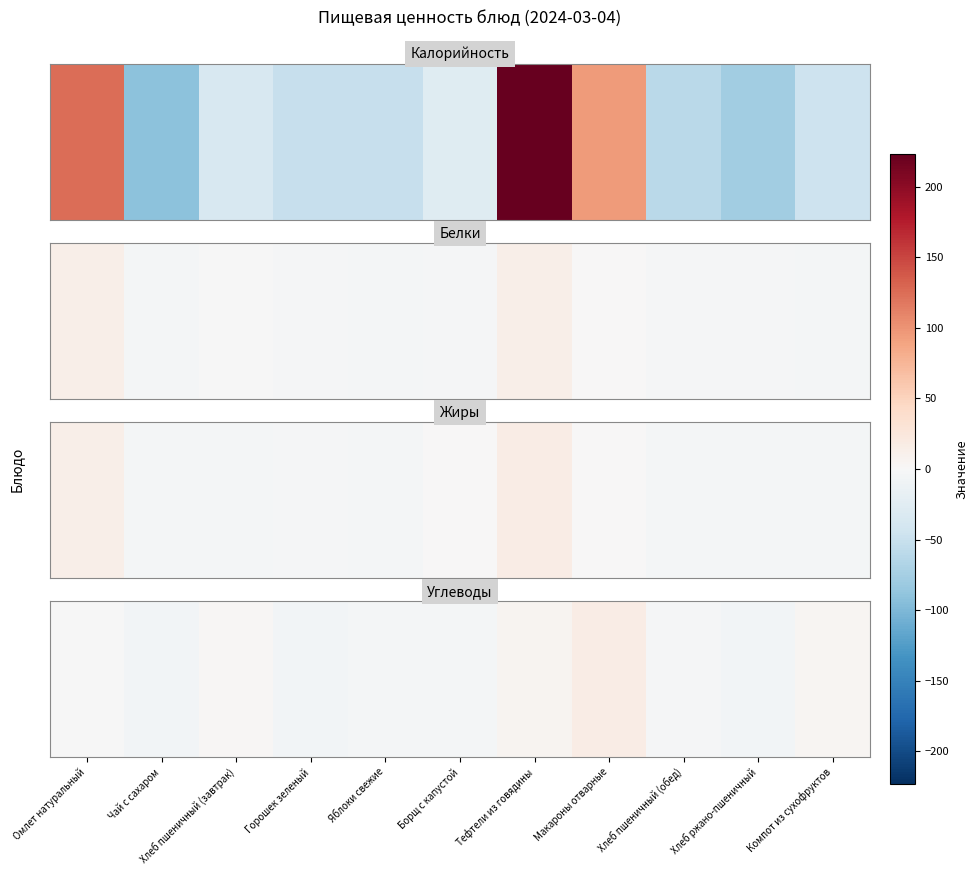

How many values are below -1?

7